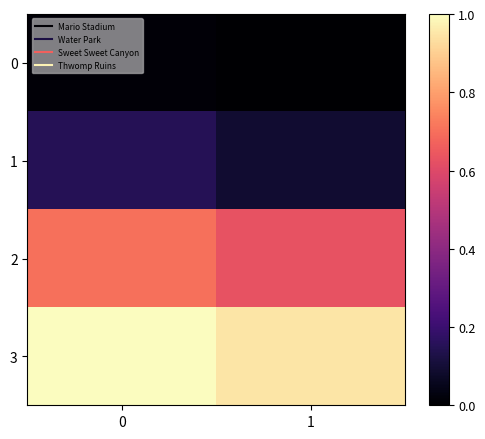

Reading left to right, extract all data points from this chart.

0: 0=0.0	1=0.0
1: 0=0.2	1=0.1
2: 0=0.7	1=0.6
3: 0=1.0	1=0.9